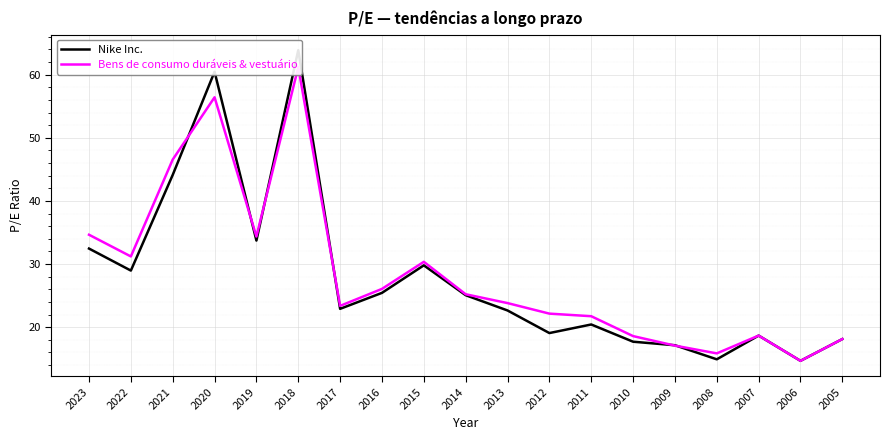

How many values in the Bens de consumo duráveis & vestuário series exceed 23?

11